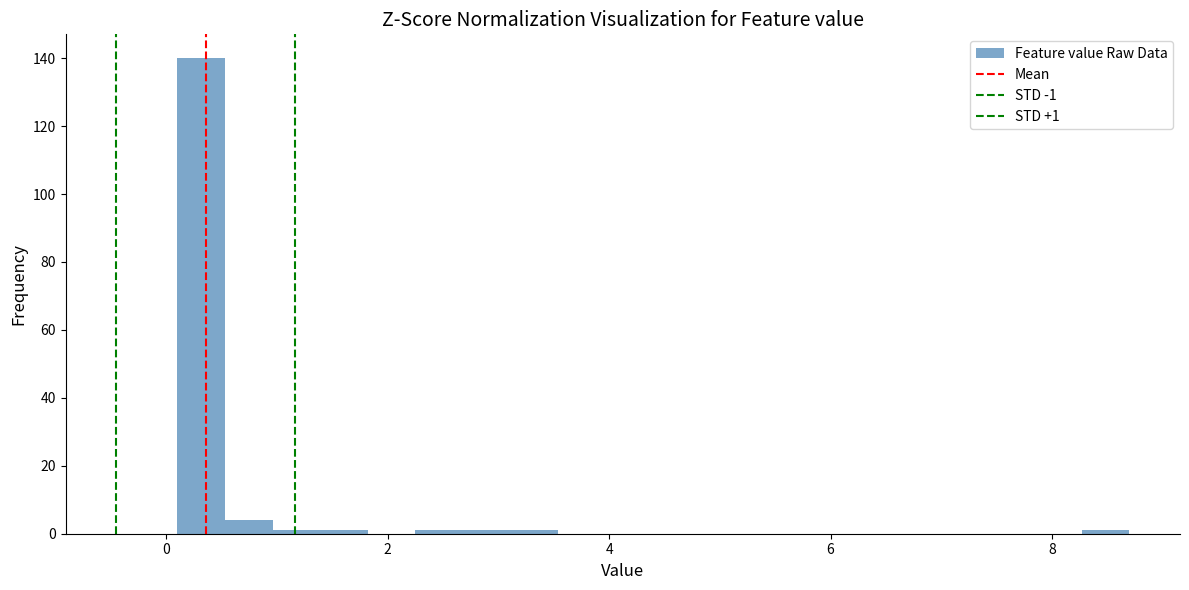

Read against the x-axis, roughly where is the centre of the tallest bar?

0.4